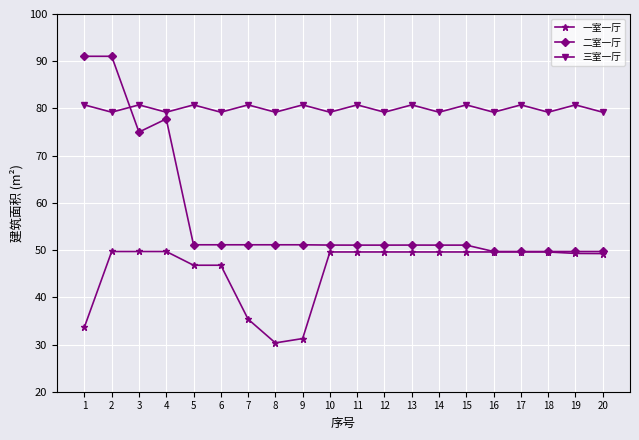

Where is the first local minimum for 二室一厅?

3